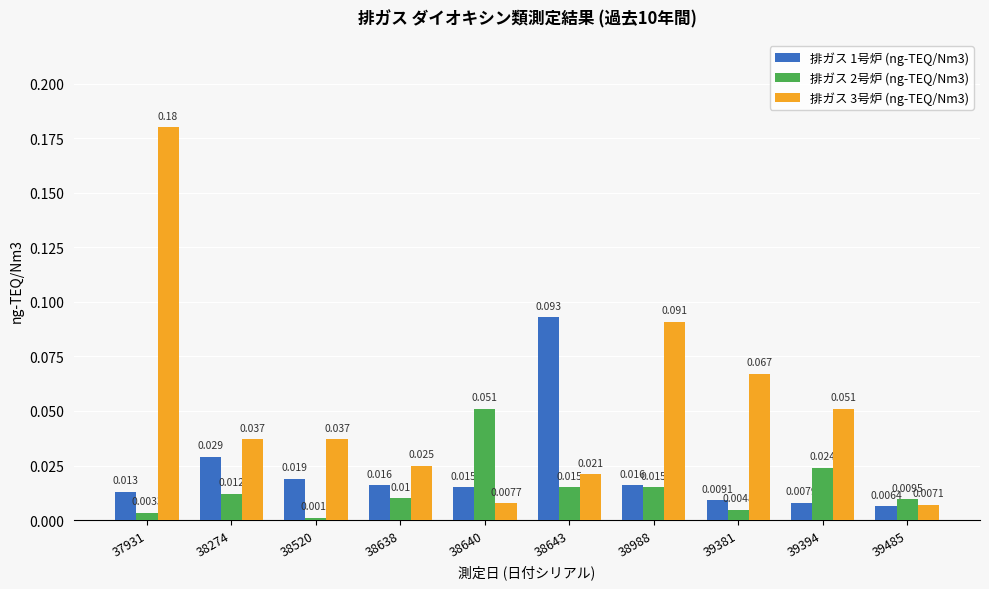

Which label corresponds to the smallest value in the chart?

38520